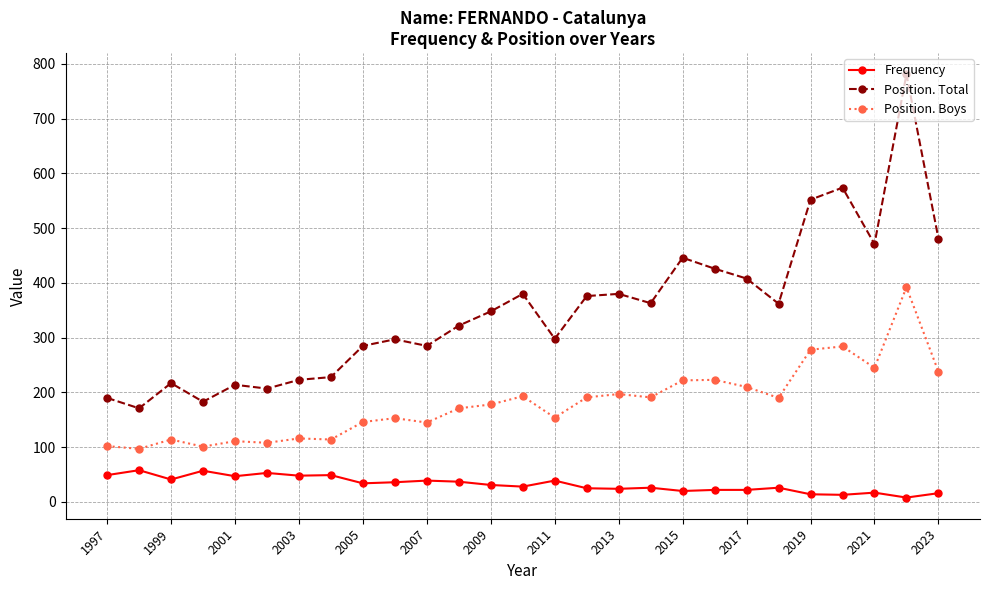

True or false: Position. Boys and Frequency intersect in this chart.

False